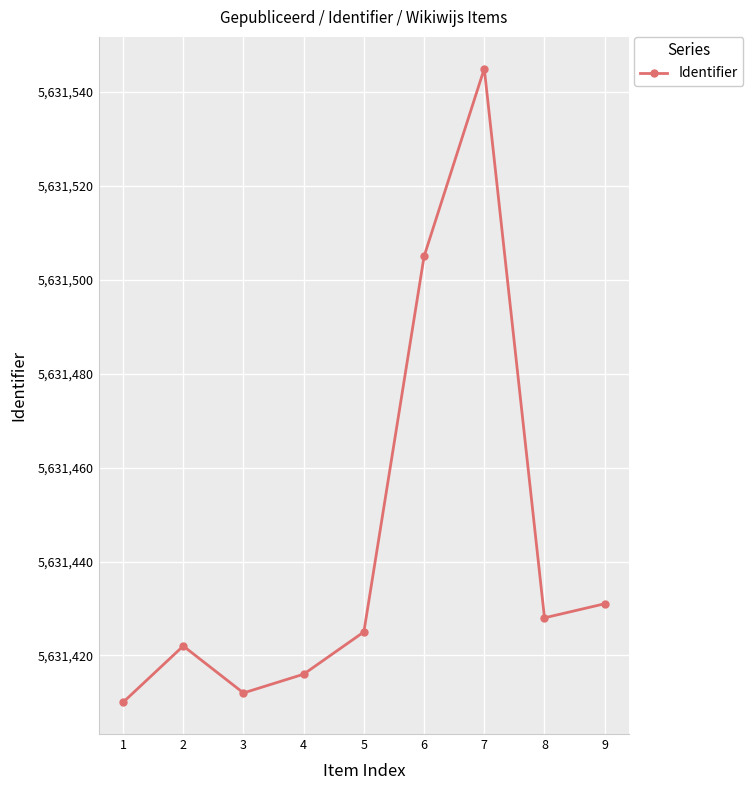

At which category does the data reach its first local valley?

3